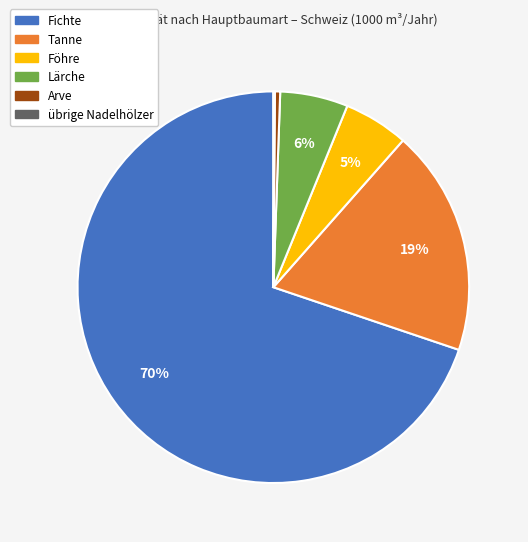

To the nearest percent, what is the difference between the largest and smallest slice percentages?

70%